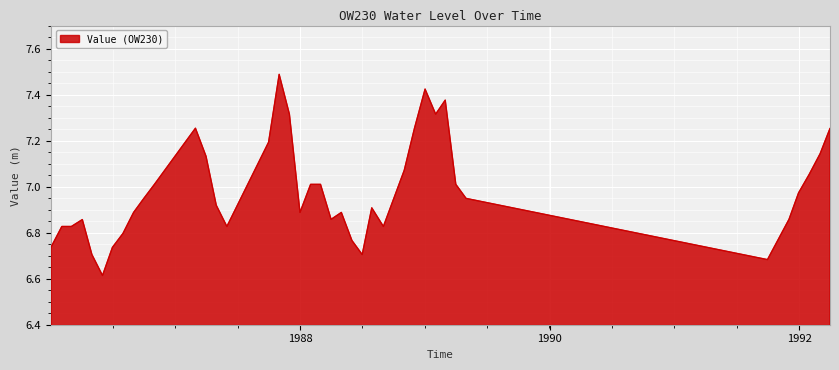

What is the difference between the maximum and minimum values?

0.9